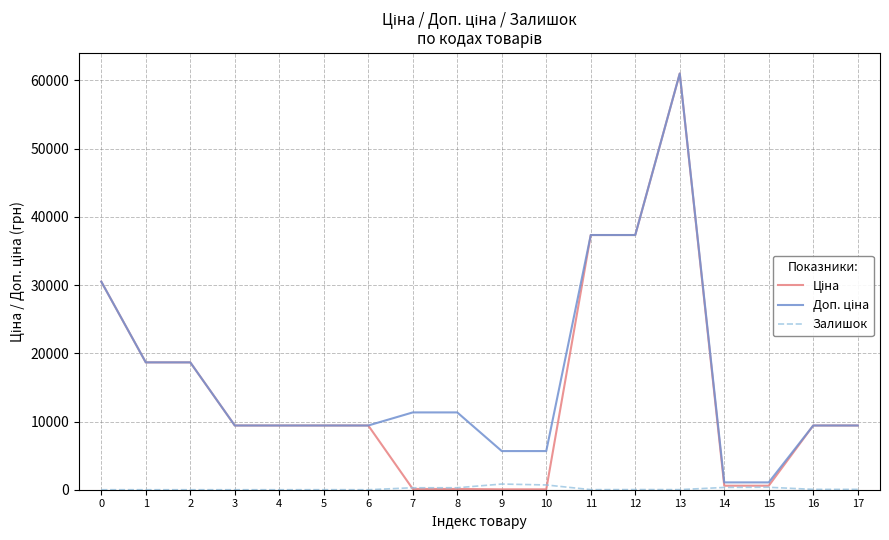

At which category is the sum across all series the highest?

13